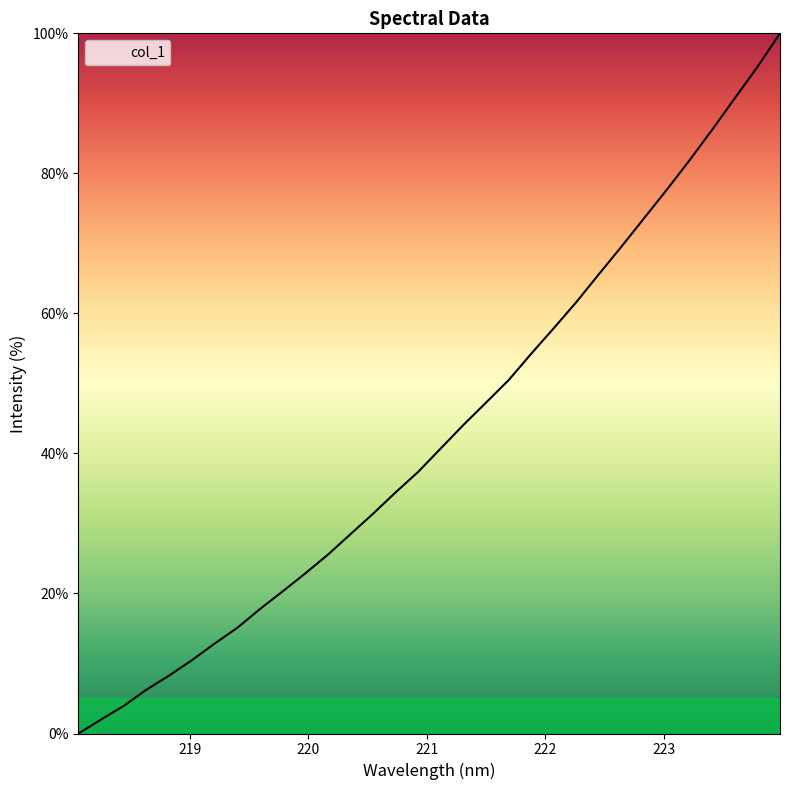

What is the average value?

42.9